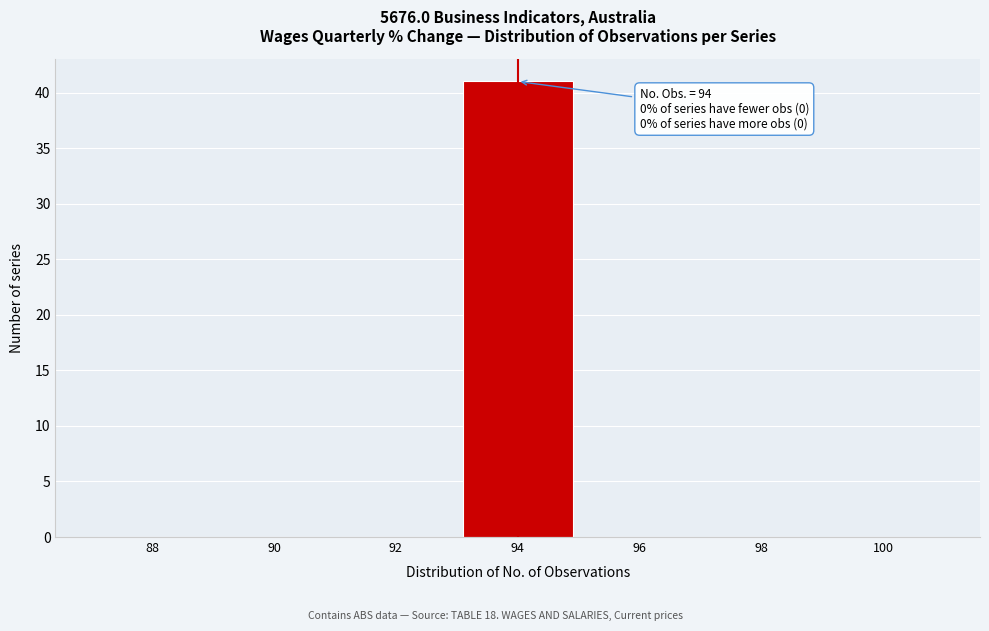

Over which range of the x-axis is the bar tallest?

93 to 95